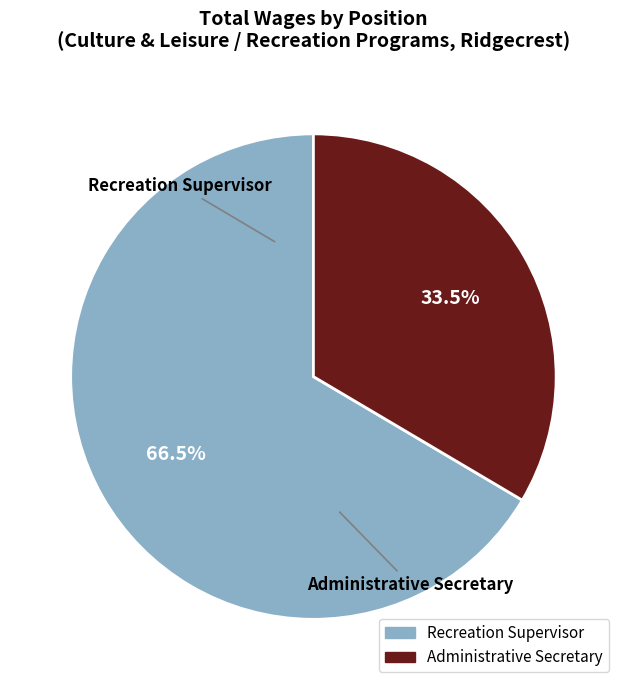

Is Administrative Secretary the majority of the pie?

No